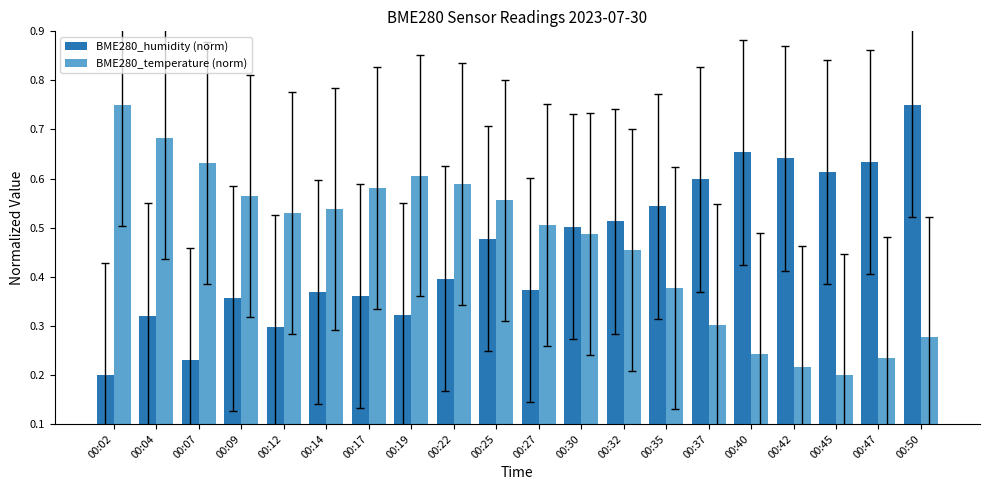

What is the sum of all BME280_temperature (norm) values?

9.3